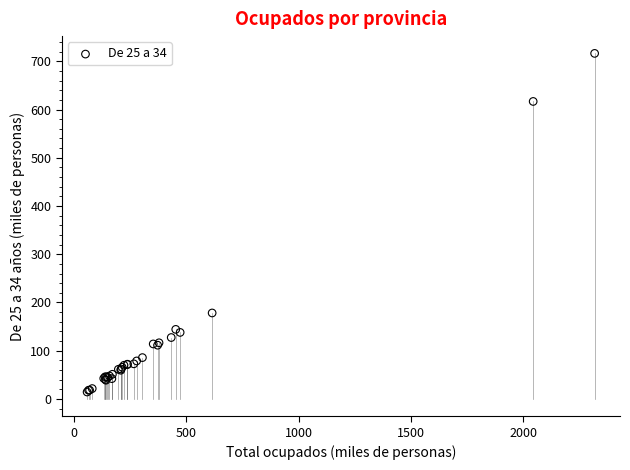

What Y value in the scatter plot is closest to 365?

178.3